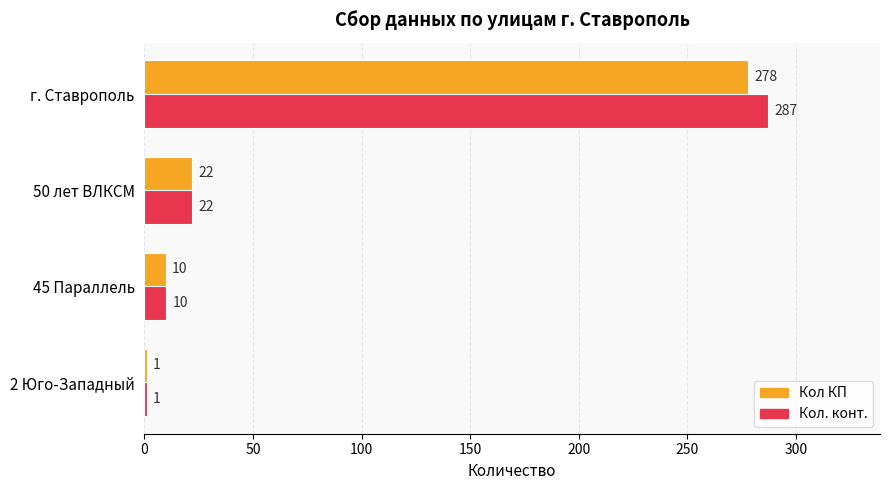

What is the sum of all Кол КП values?

311